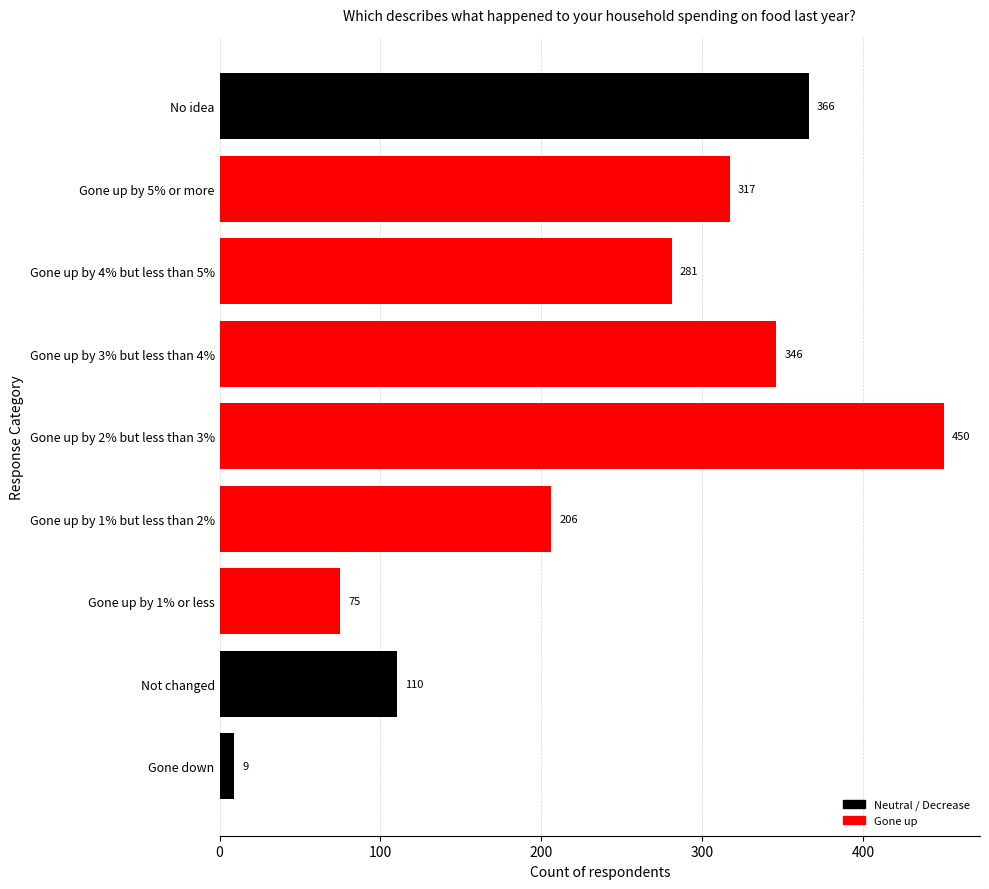

Between Gone up by 1% but less than 2% and Gone up by 5% or more, which is larger?

Gone up by 5% or more